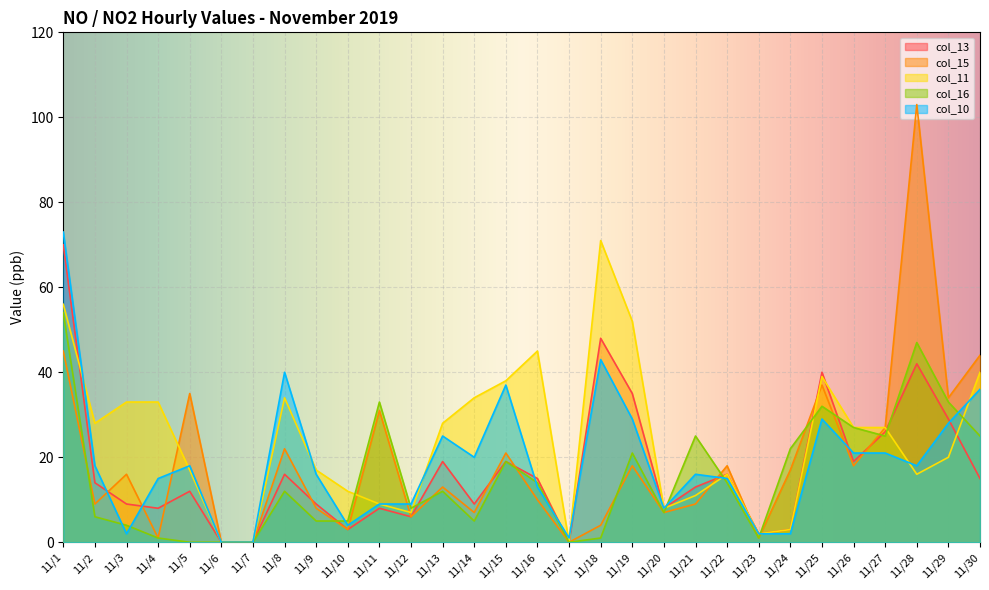

Rank the series at 11/24 from lowest to highest value.

col_10, col_13, col_11, col_15, col_16